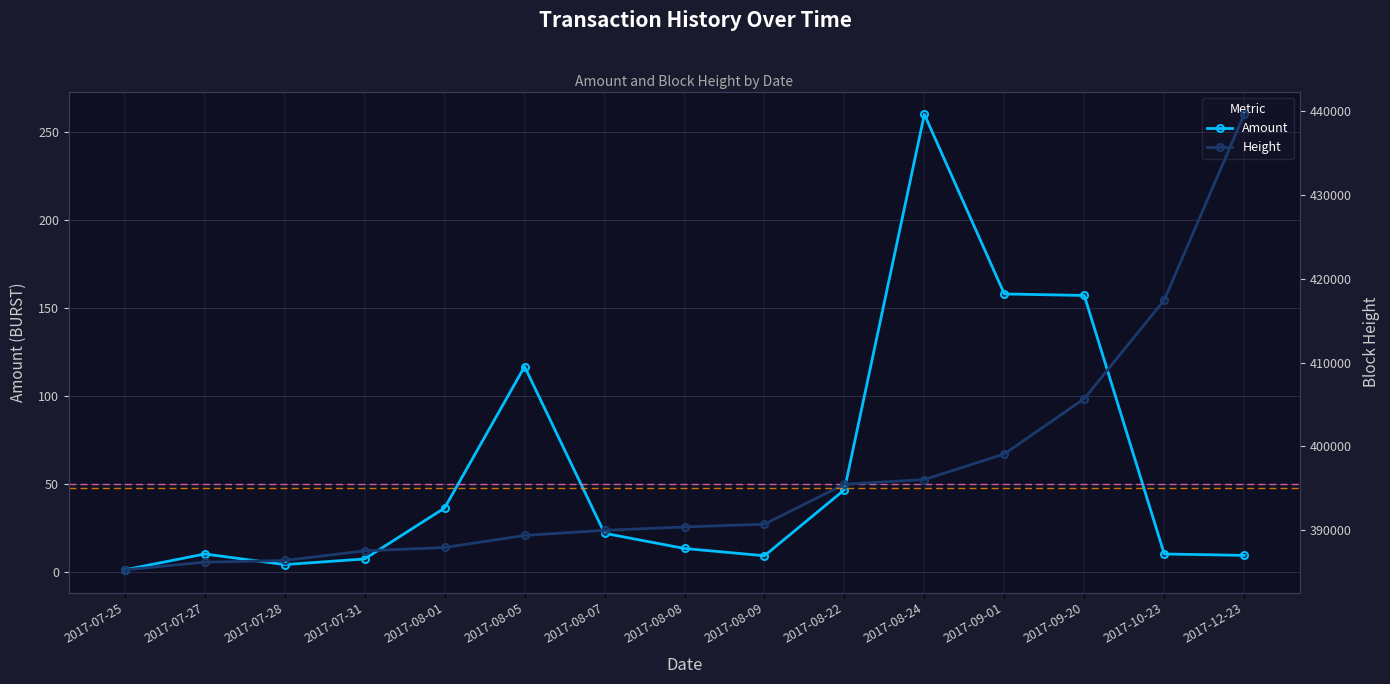

At 2017-07-31, list the series in order from smallest to largest.

Amount, Height